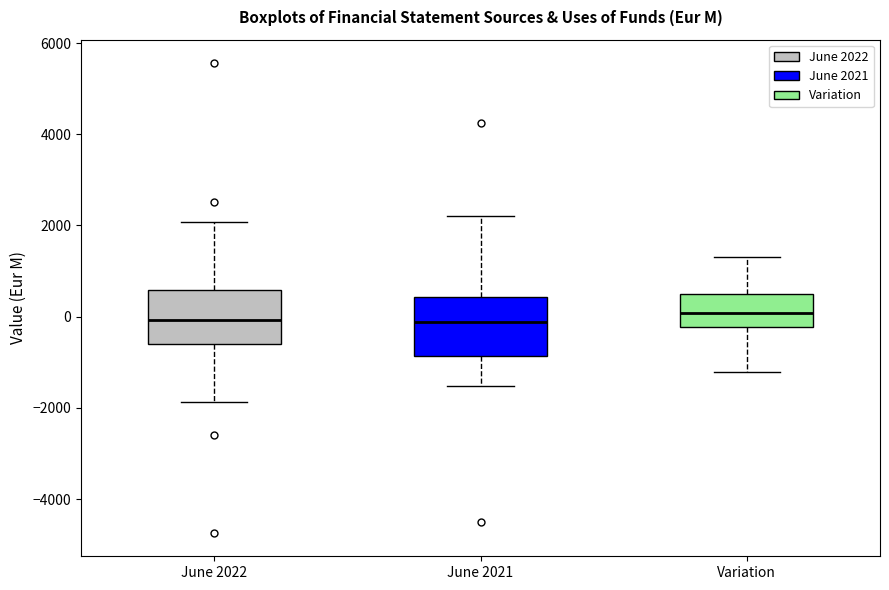

Where does the upper whisker of the box for June 2021 end on the y-axis? The values are not printed on the chart, so give them approximately, as read against the axis.

2200